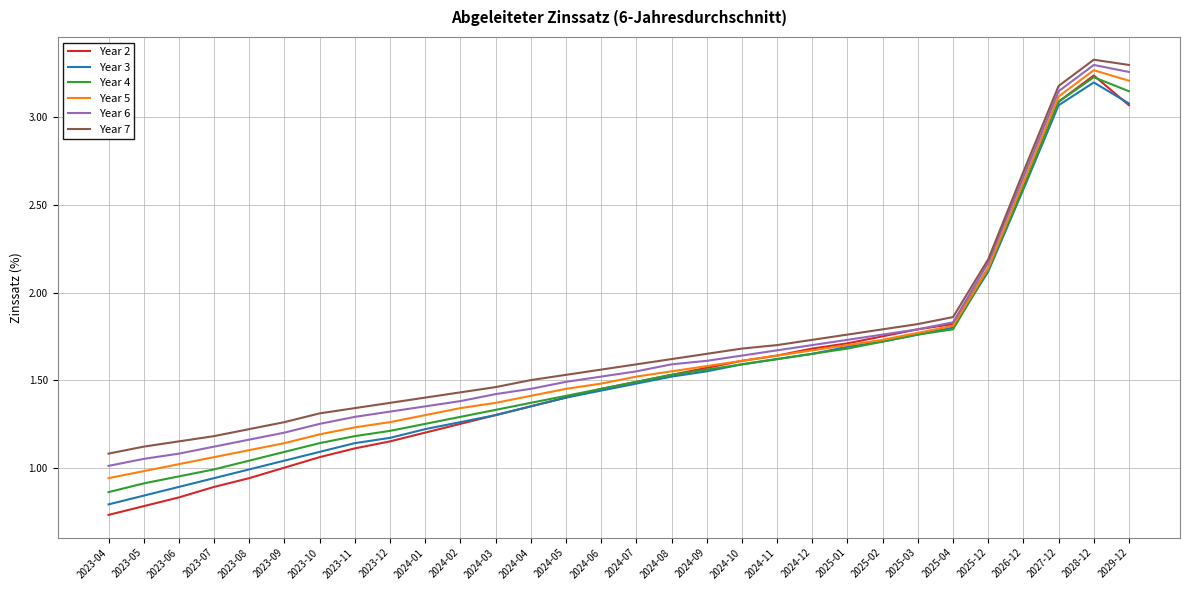

Which series has the largest total across all categories?

Year 7